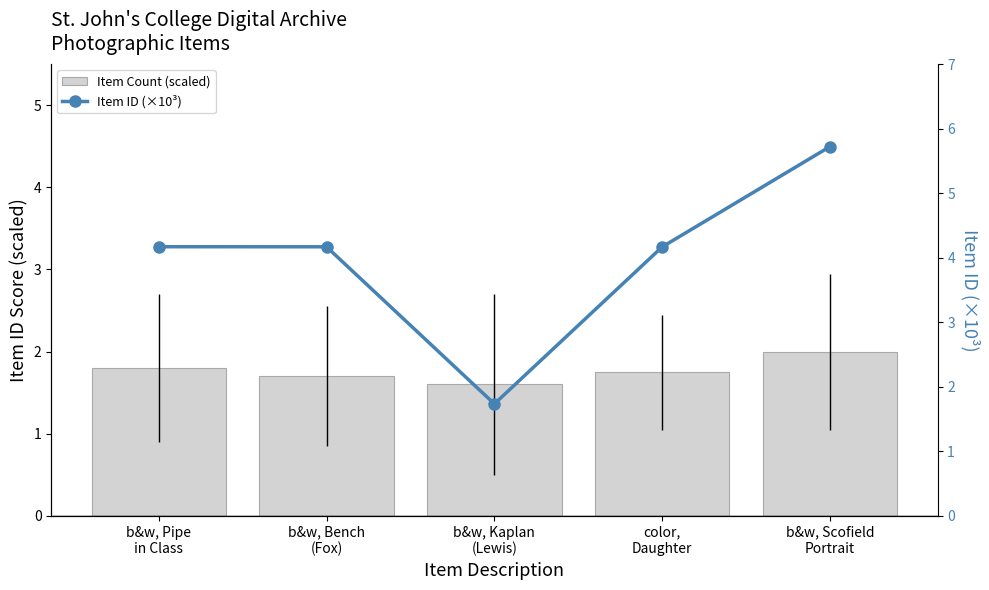

Reading left to right, list all the values displayed in this chart.

Item Count (scaled): 1.8	1.7	1.6	1.8	2.0
Item ID (×10³): 4.2	4.2	1.7	4.2	5.7